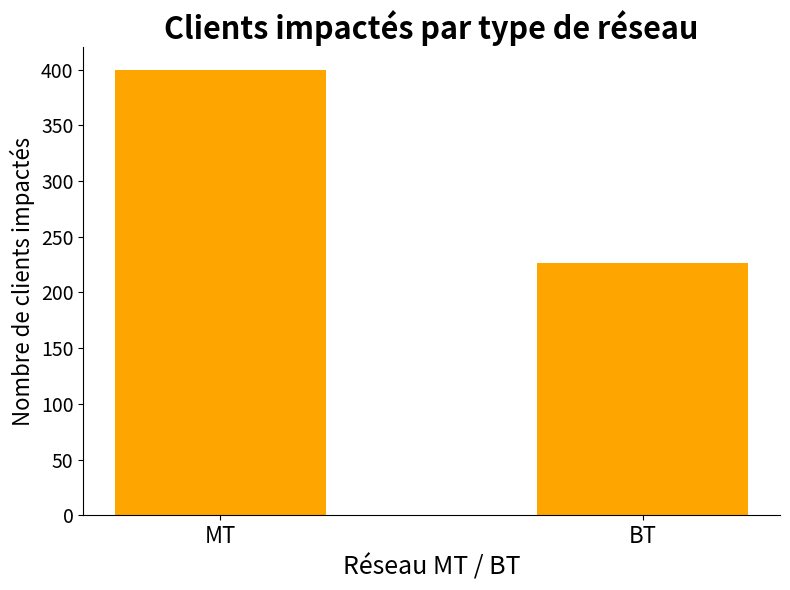

What is the label of the 1st bar from the right?

BT